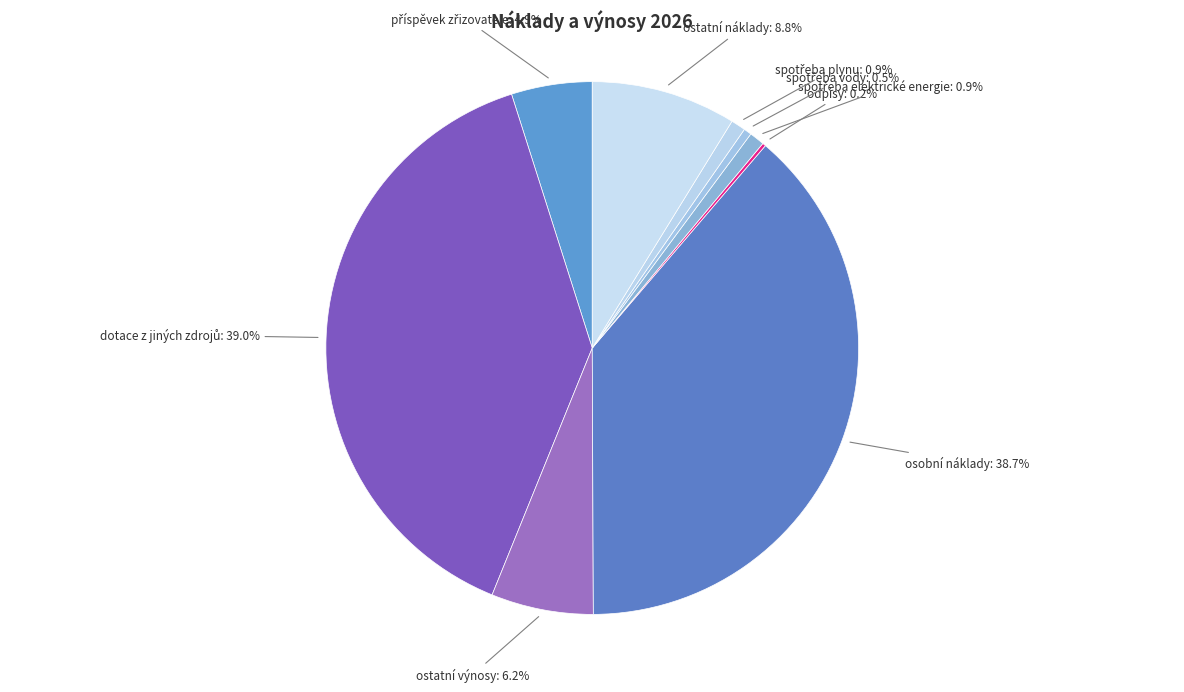

What portion of the pie excludes ostatní výnosy?

93.8%